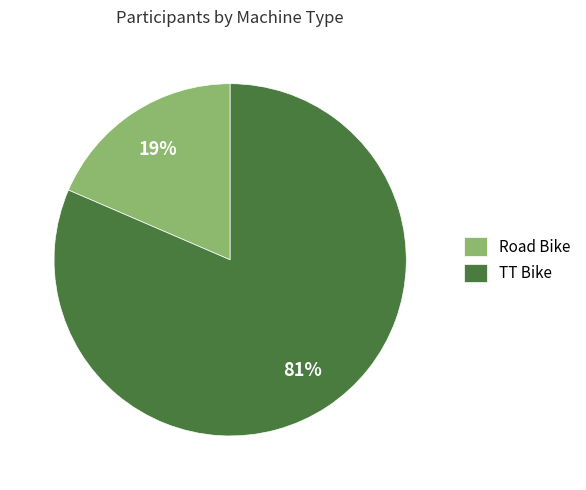

Combined, do TT Bike and Road Bike account for over 50%?

Yes